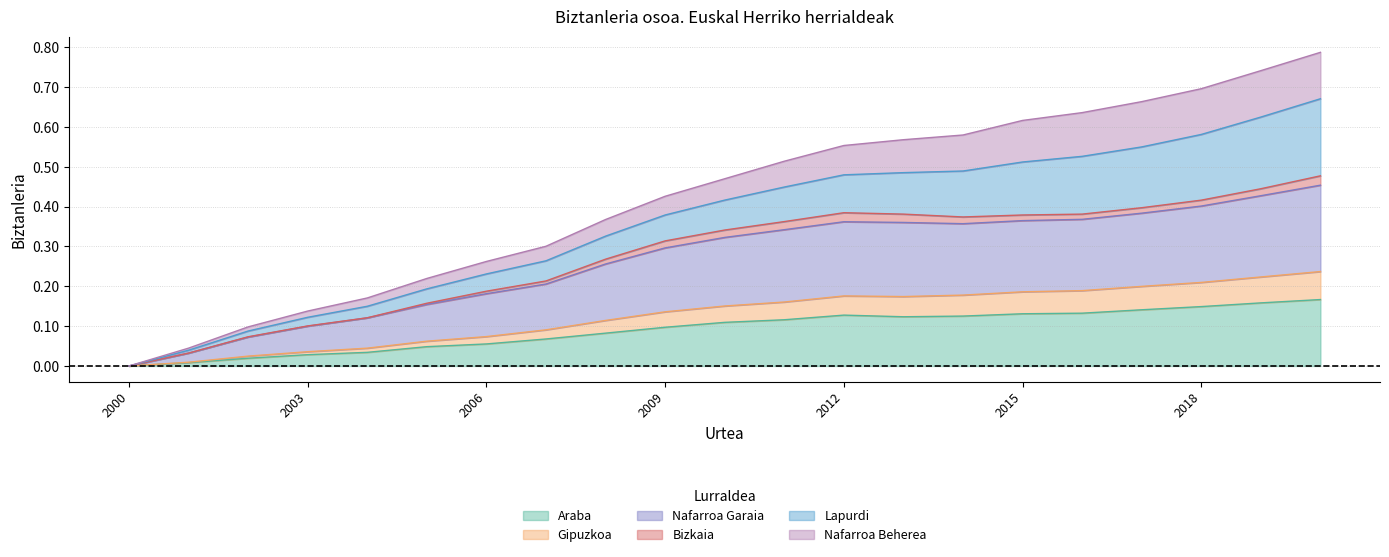

Between 2000 and 2009, which series saw the biggest shift?

Nafarroa Garaia